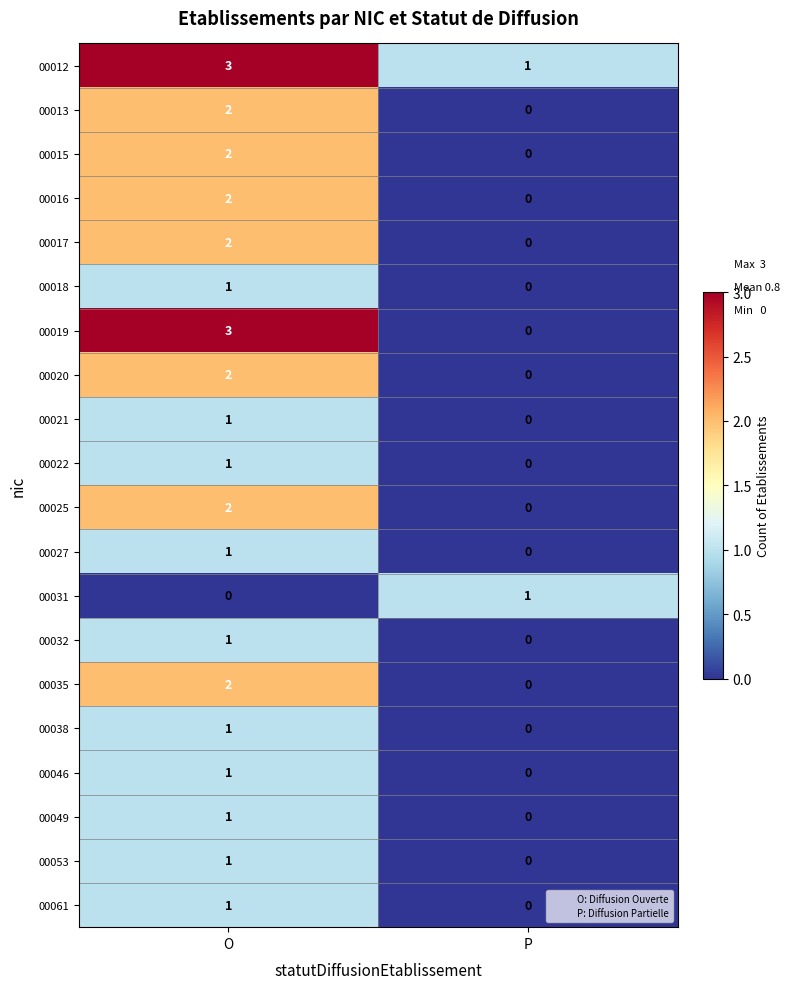

True or false: 00020 has a value of 3 at O.

False